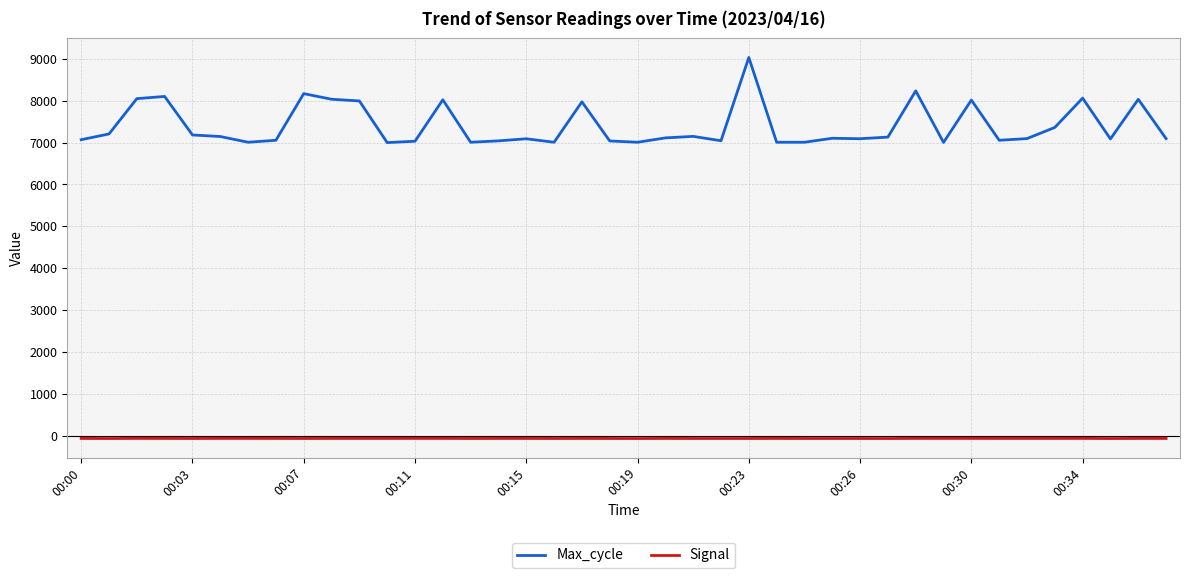

What is the maximum value shown in the chart?

9034